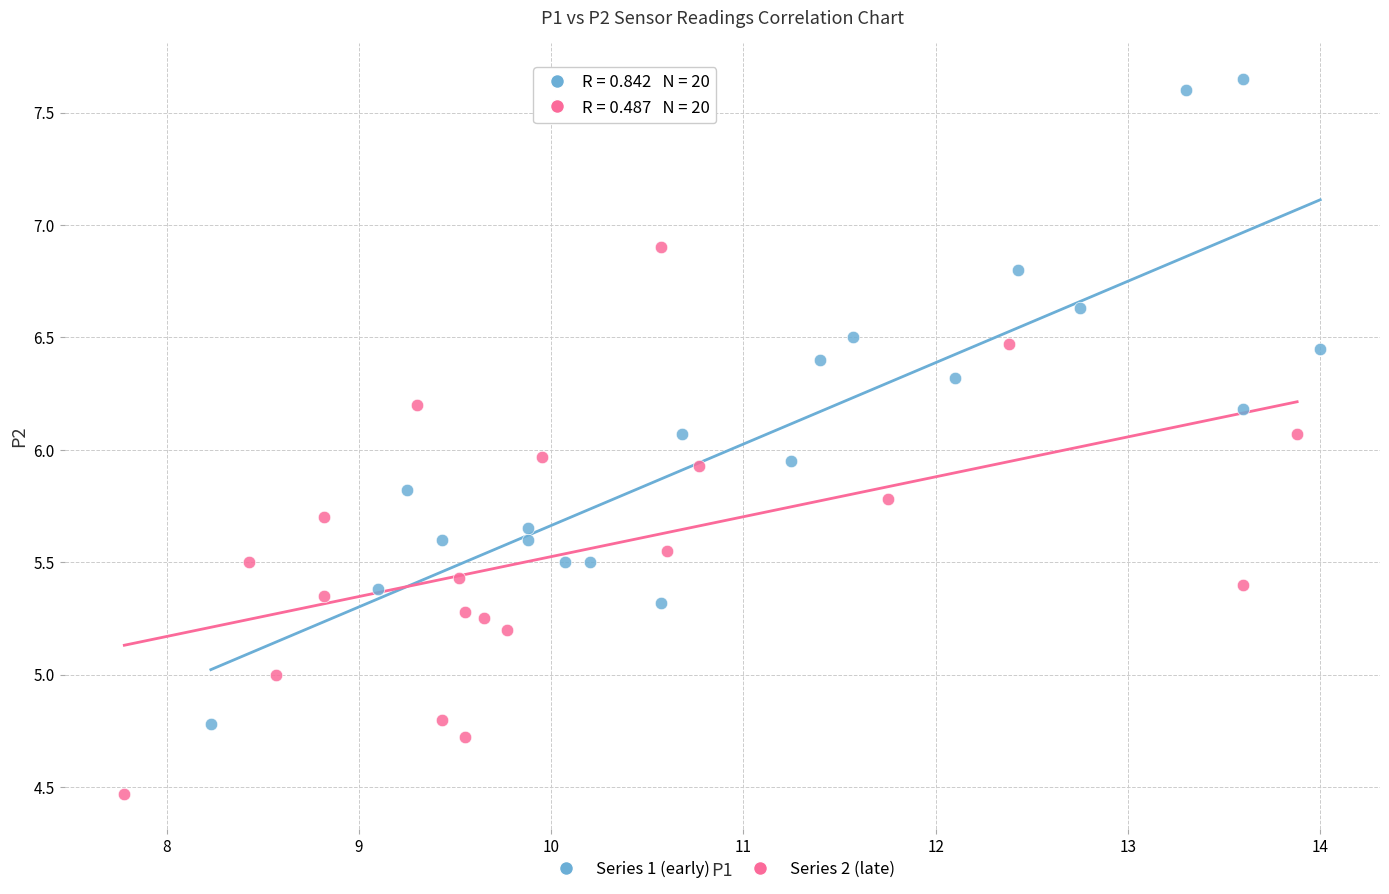

Which series contains the highest Y value?

Series 1 (early)